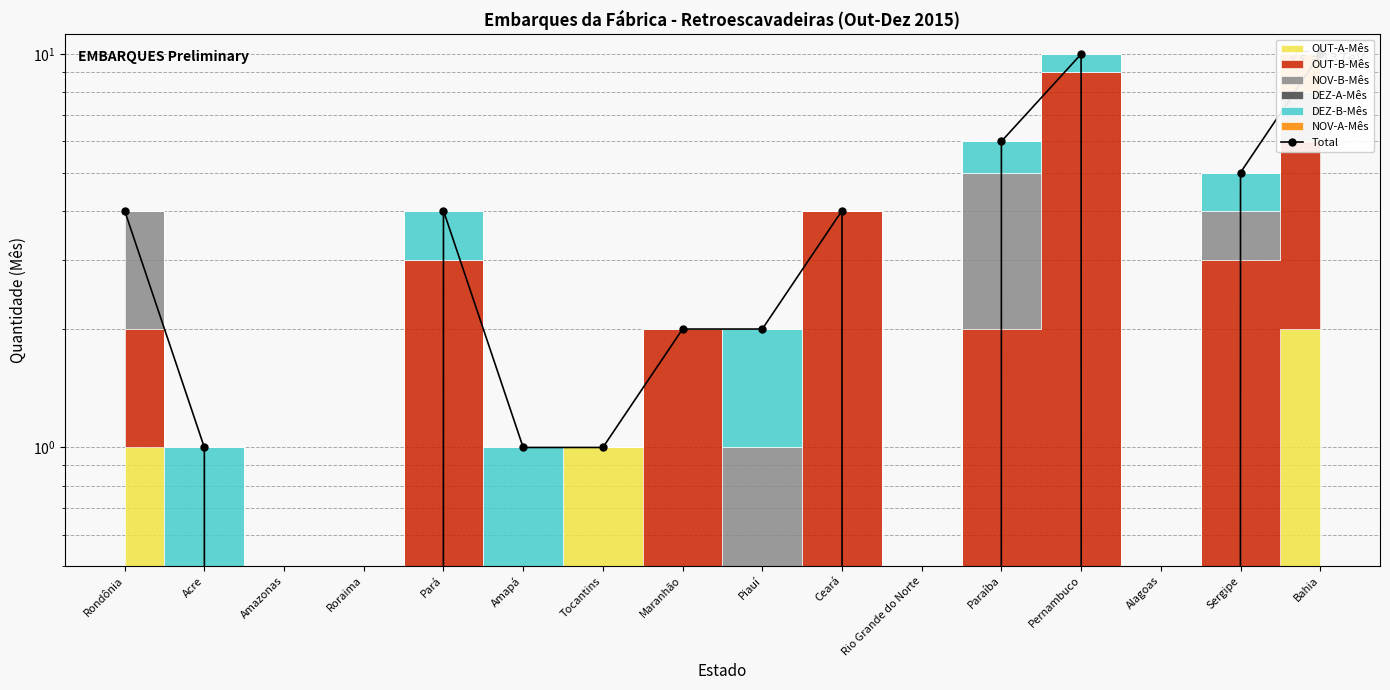

Which label corresponds to the largest value in the chart?

Pernambuco